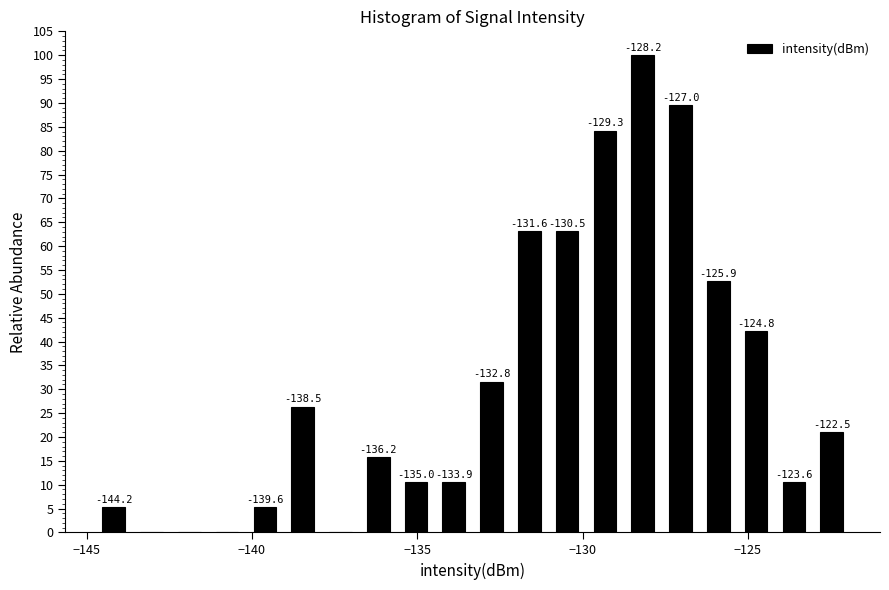

Read against the x-axis, roughly where is the centre of the tallest bar?

-128.0